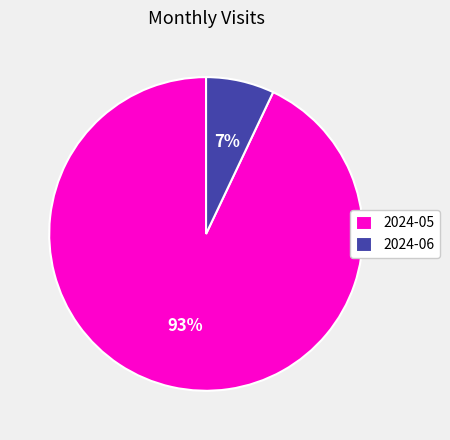

Between 2024-06 and 2024-05, which is larger?

2024-05